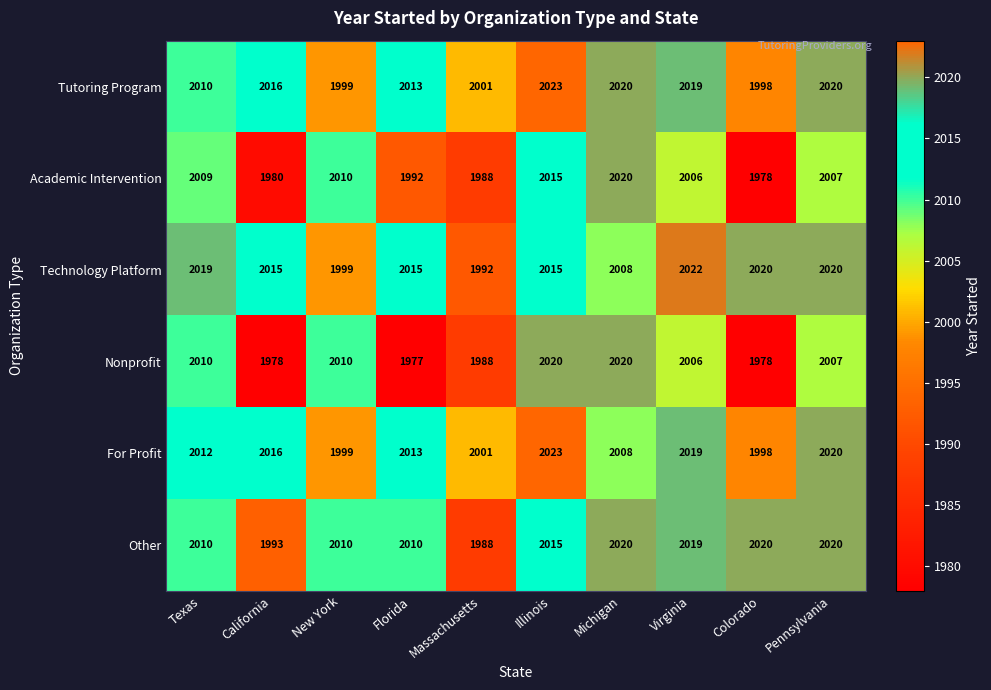

Is the value of Nonprofit at Colorado greater than the value of For Profit at Pennsylvania?

No